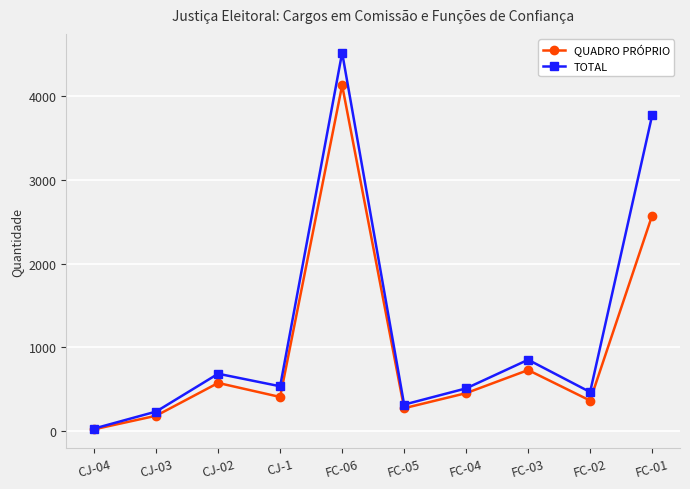

Rank the series at FC-01 from lowest to highest value.

QUADRO PRÓPRIO, TOTAL